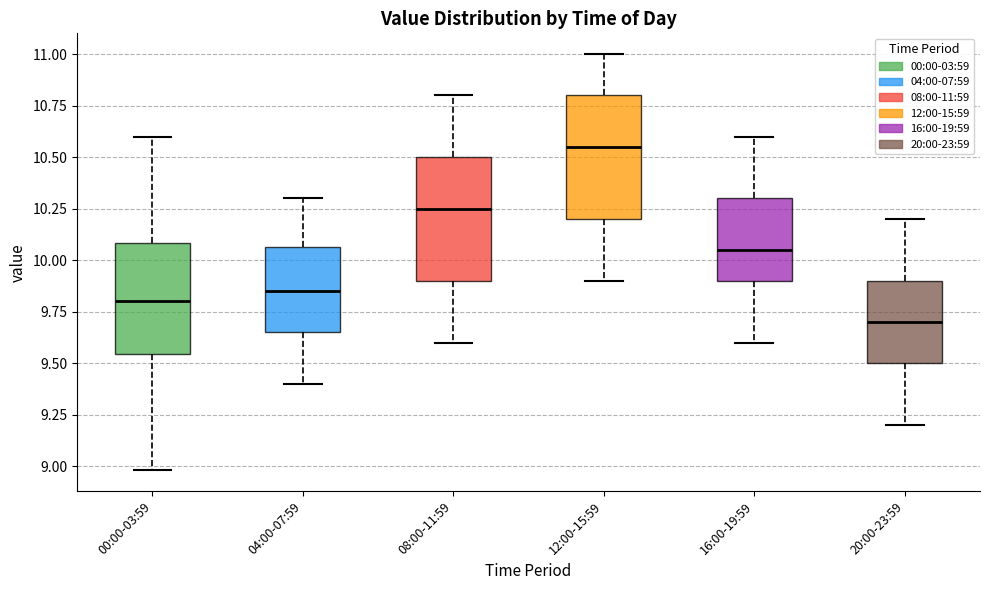

Which box's median line is the highest?

12:00-15:59